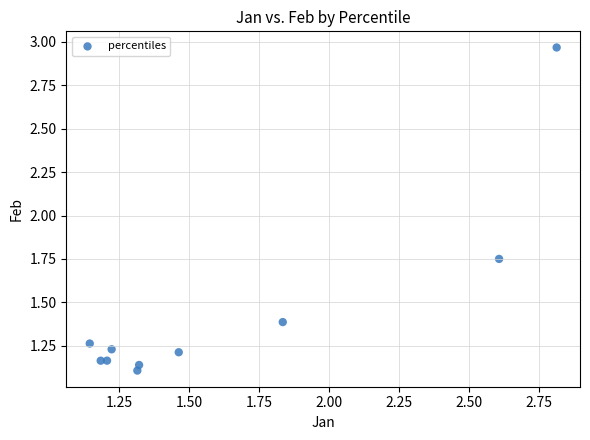

What is the average Y value?

1.4